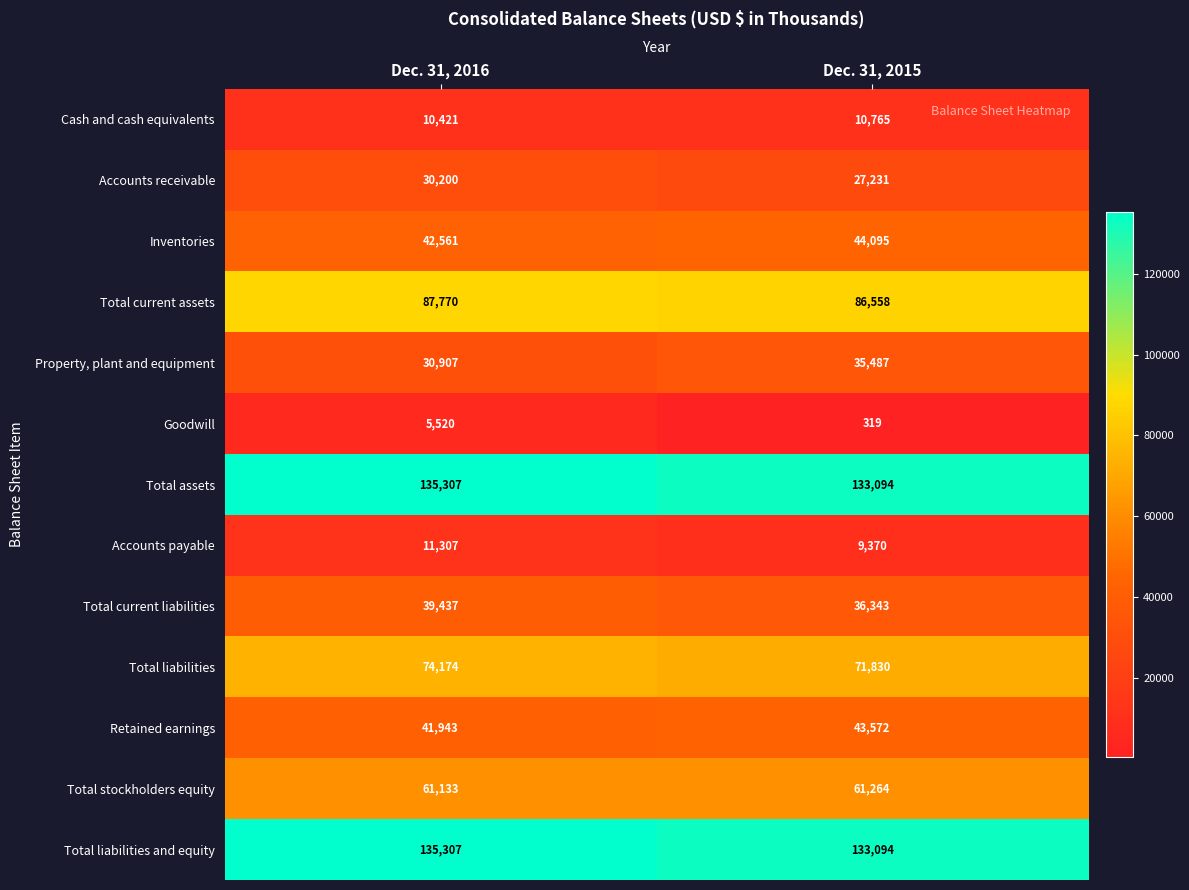

Which series changed the most between Dec. 31, 2016 and Dec. 31, 2015?

Goodwill